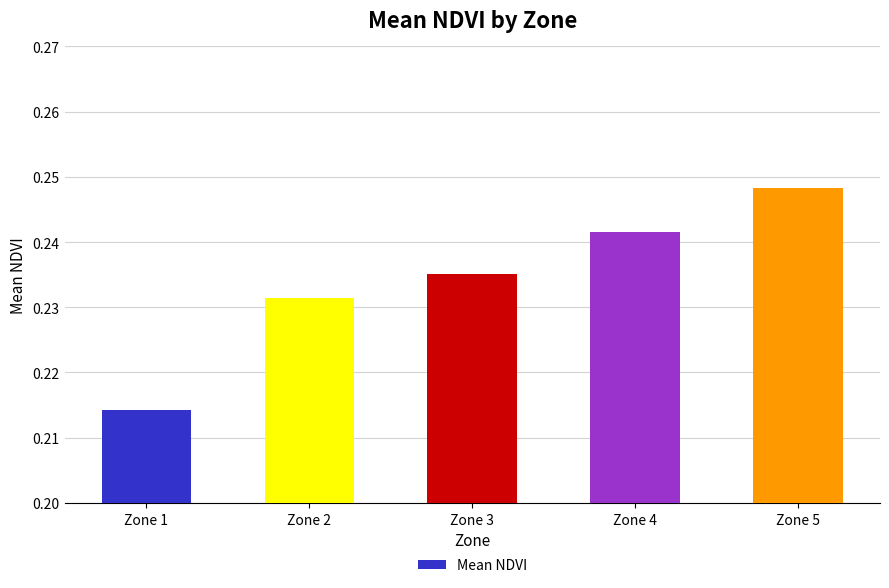

Which has a higher value, Zone 2 or Zone 4?

Zone 4